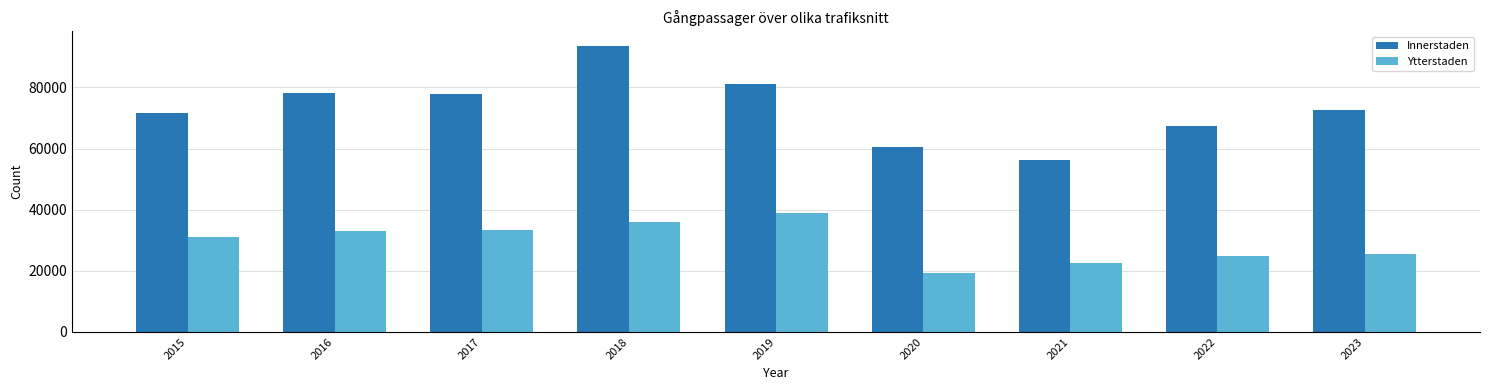

Count the number of data series in this chart.

2